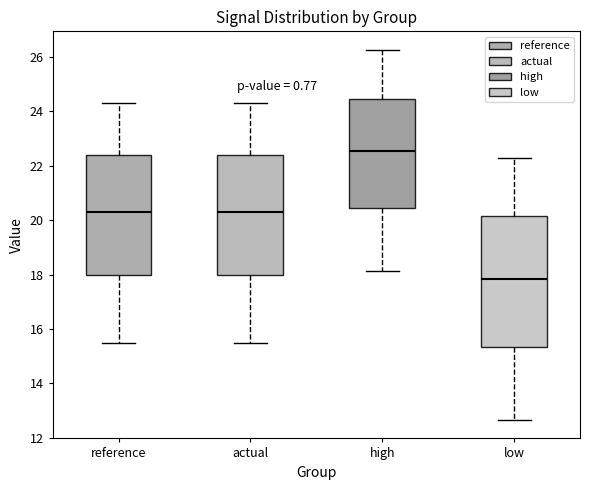

Which box is the tallest, from its lower edge to its upper edge?

low